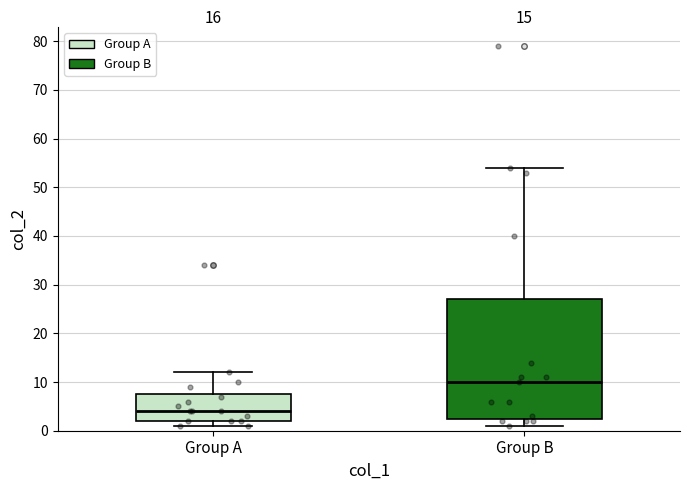

Which box has the highest median line?

Group B